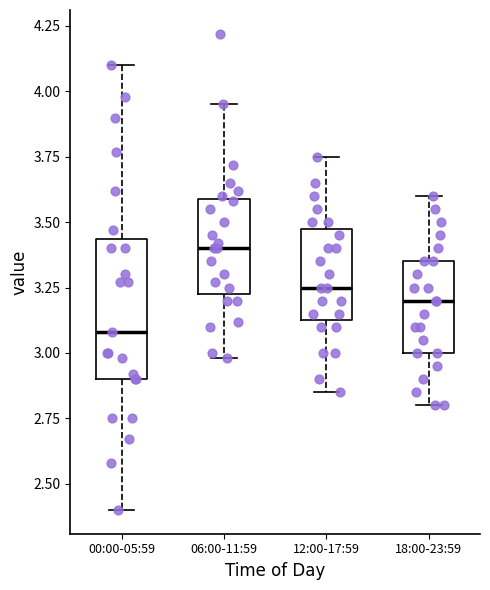

Which box's median line is the highest?

06:00-11:59